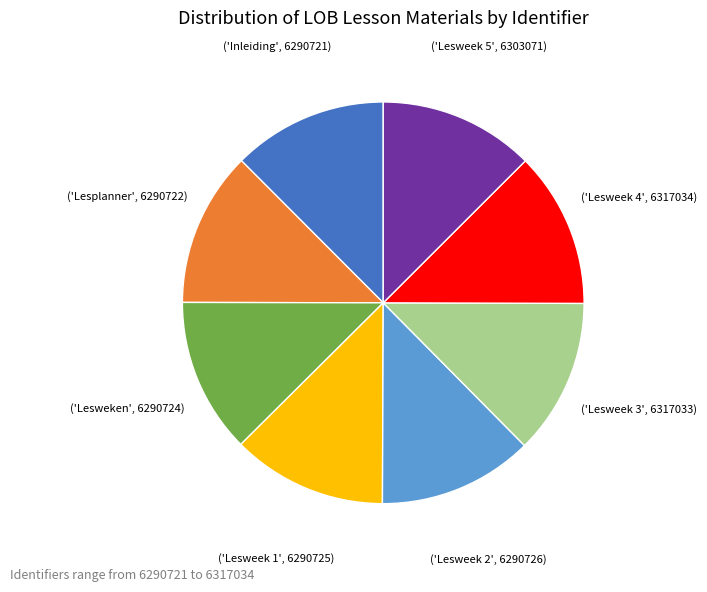

Is there a majority slice in this chart?

No